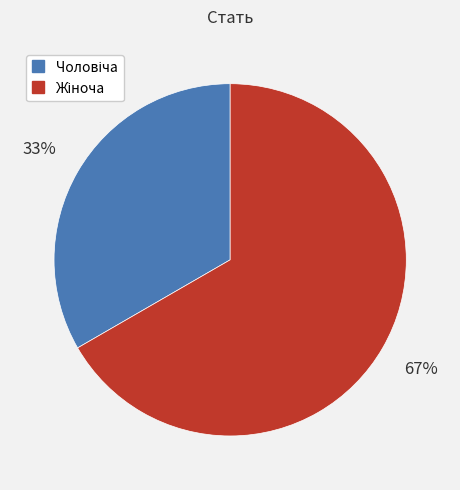

Does any single category account for the majority?

Yes